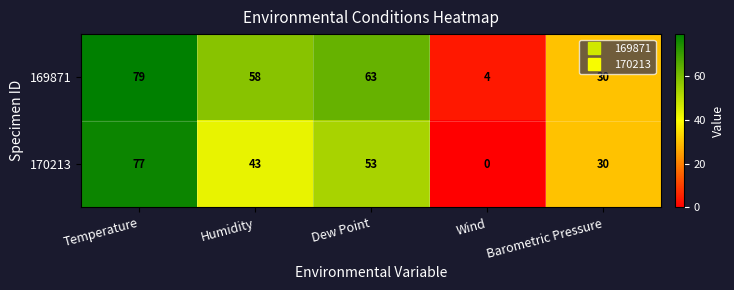

Which label corresponds to the smallest value in the chart?

Wind